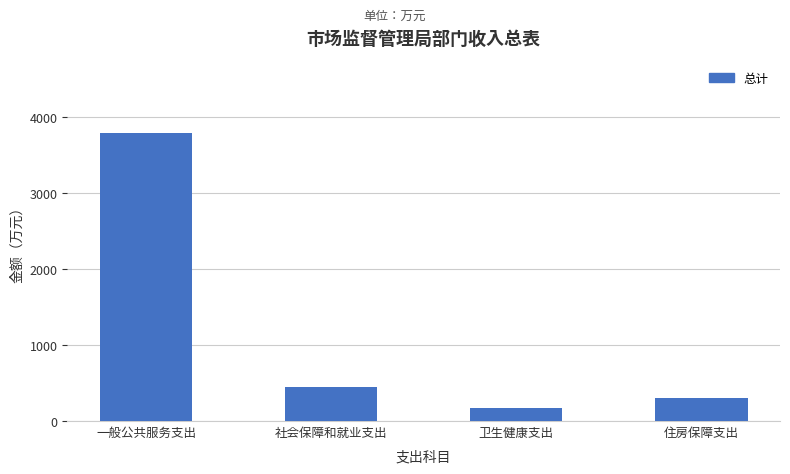

What position from the right is 卫生健康支出?

2